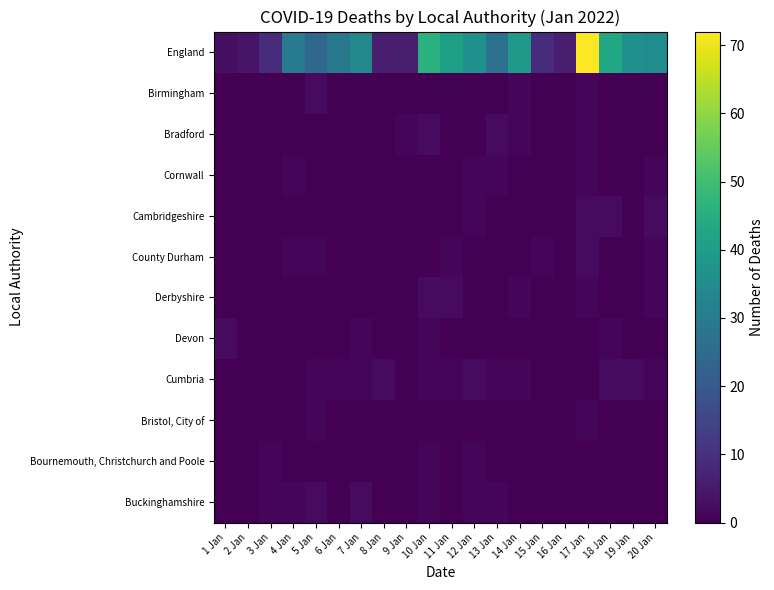

What is the maximum value shown in the chart?

72